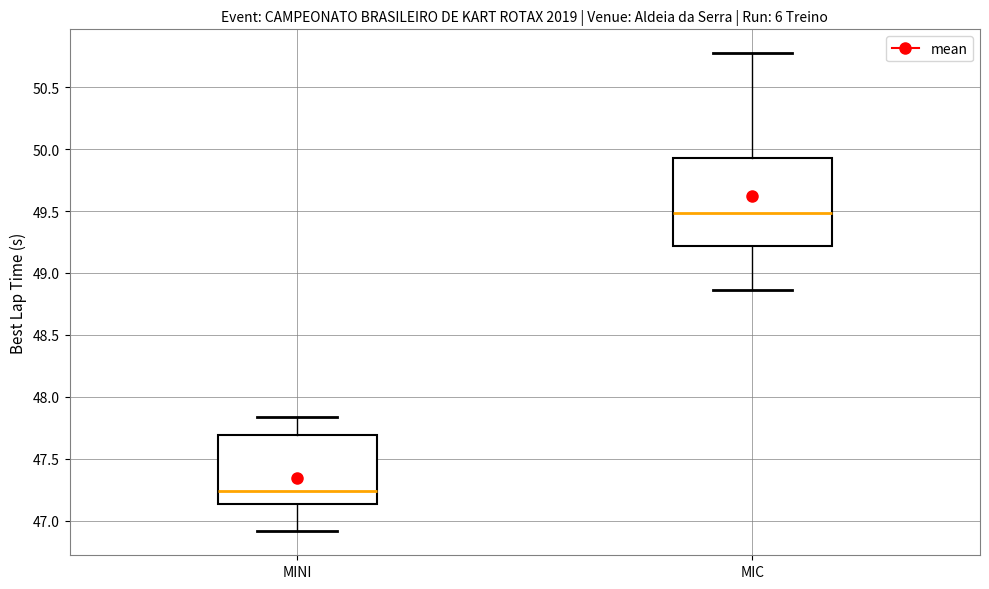

Reading left to right, read every box against the y-axis: the position of its median line, the range the box covers, and the ends of its whiskers. The values are not printed on the chart, so give them approximately, as read against the axis.

MINI: median 47.25, box 47.15 to 47.70, whiskers 46.90 to 47.85
MIC: median 49.50, box 49.20 to 49.95, whiskers 48.85 to 50.80